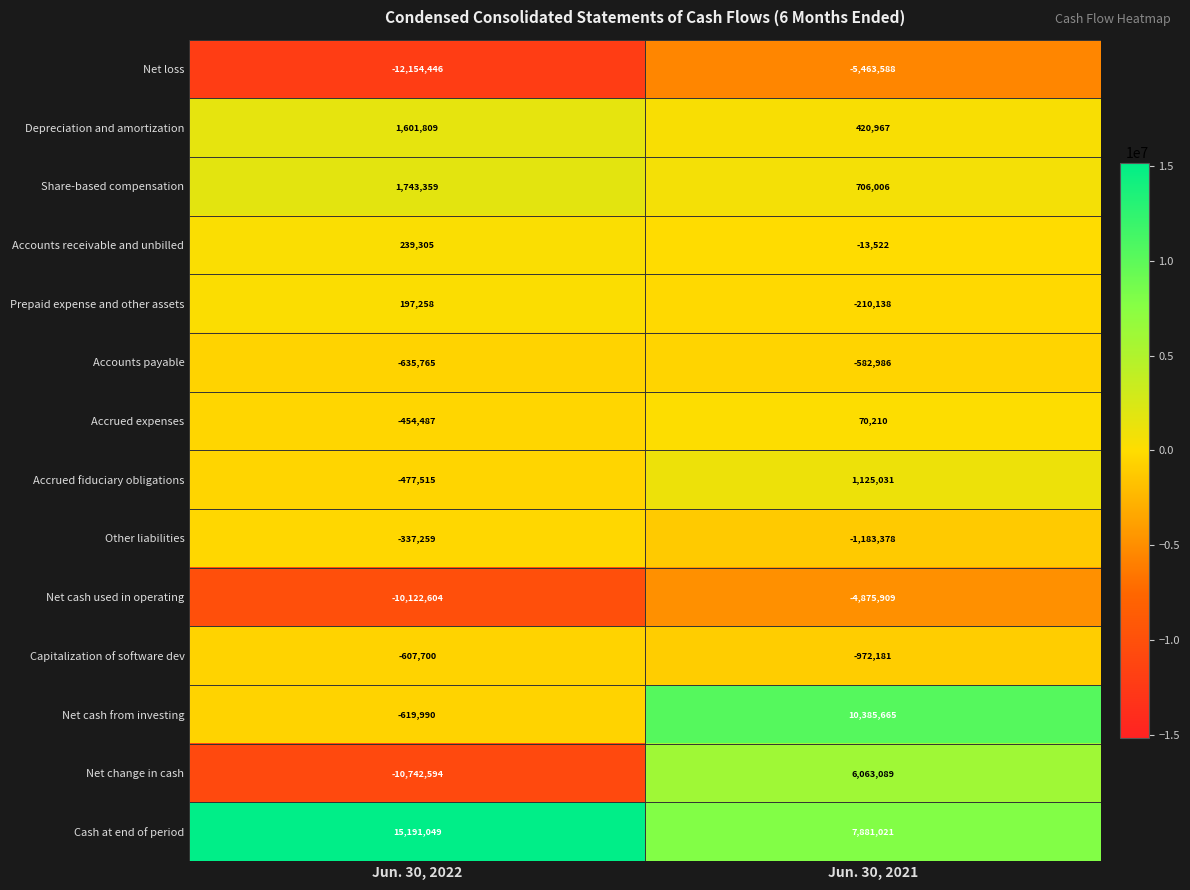

At which label does Net change in cash reach its peak?

Jun. 30, 2021